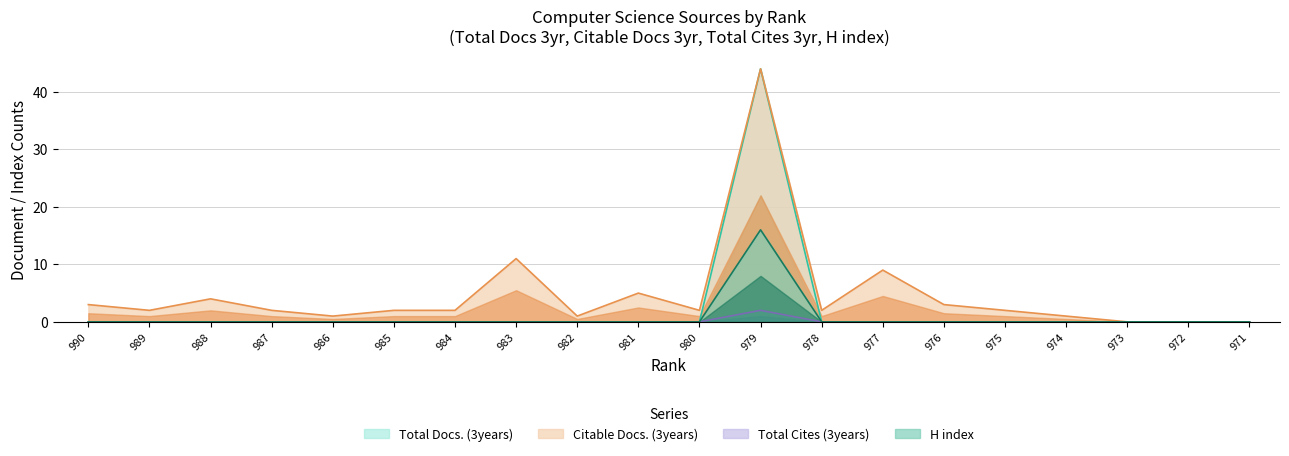

Where is Total Docs. (3years) nearest to the value 22?

990